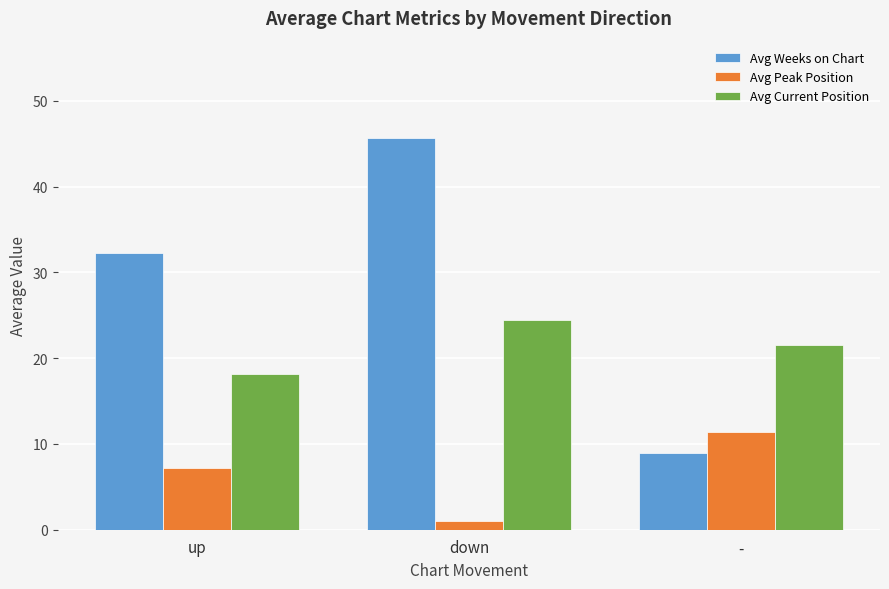

What is the average value of the Avg Peak Position series?

6.5